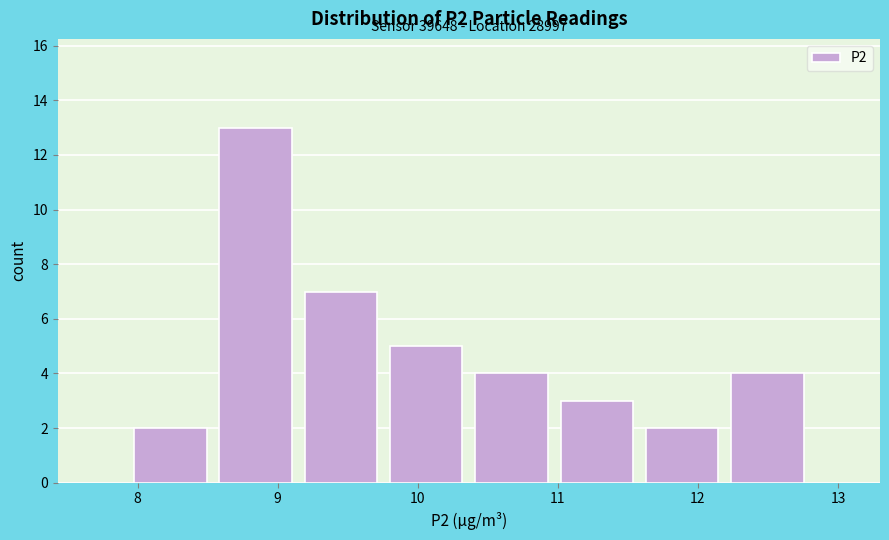

Over which range of the x-axis is the bar tallest?

8.5 to 9.1